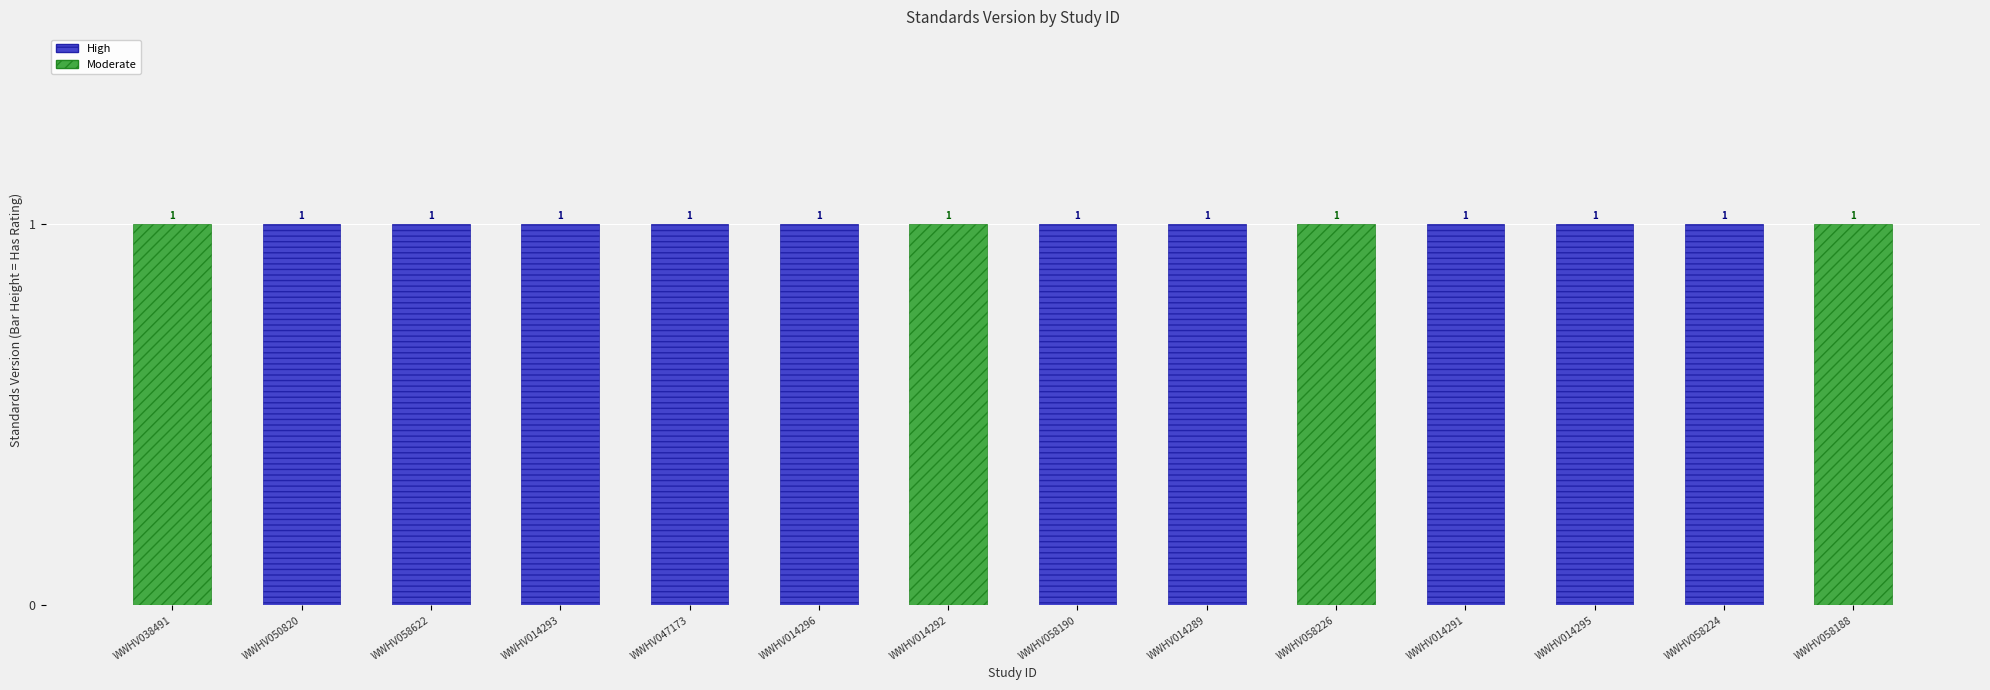

Is it true that High equals 0 at WWHV058226?

True